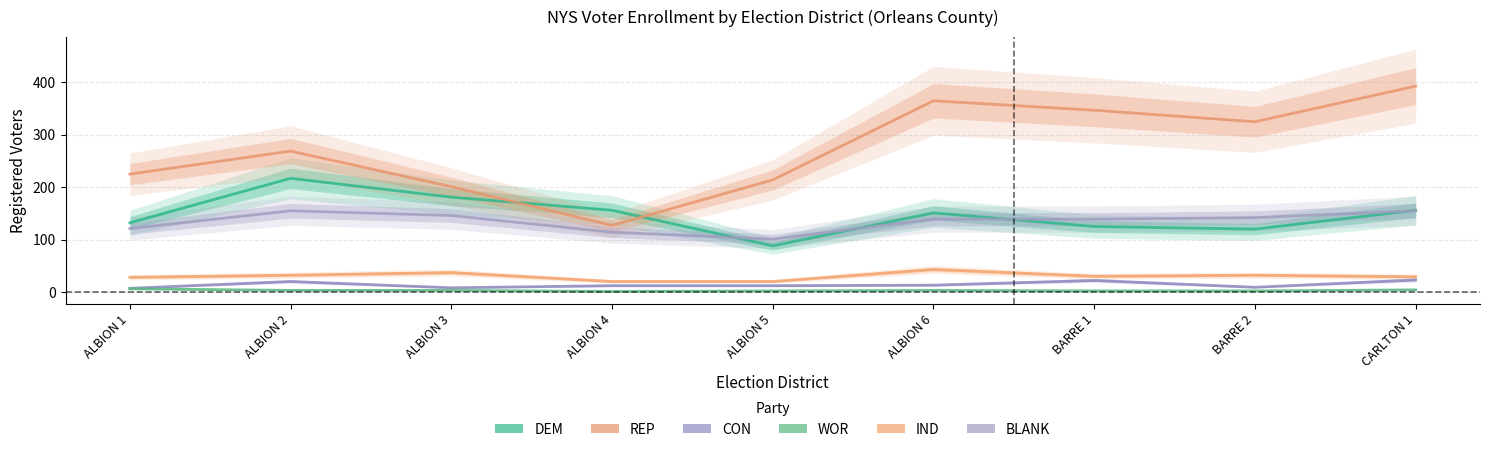

How many interior local valleys does the REP series have?

2